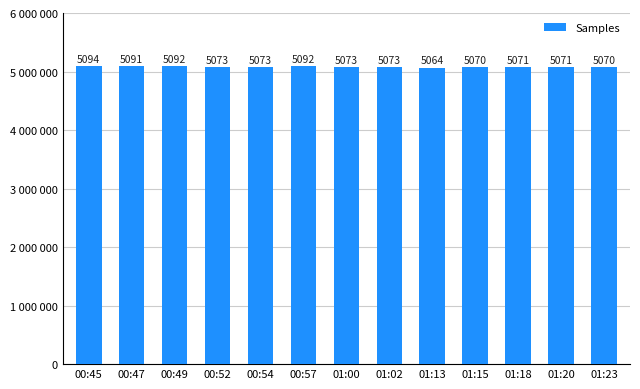

List the labels in order of value, largest first.

00:45, 00:57, 00:49, 00:47, 00:54, 00:52, 01:00, 01:02, 01:18, 01:20, 01:15, 01:23, 01:13